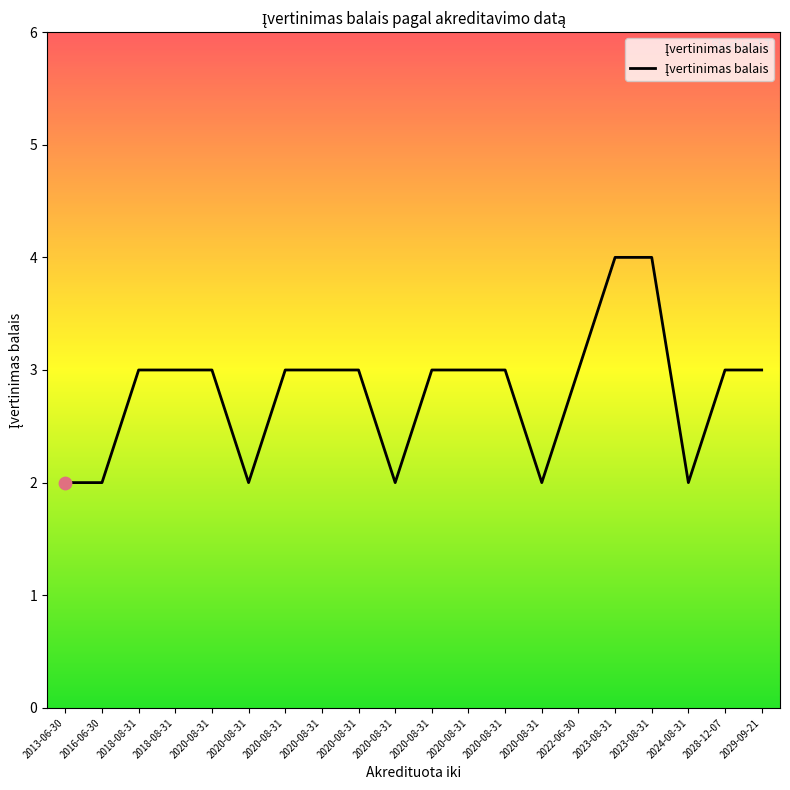

Which has a higher value, 2022-06-30 or 2020-08-31?

2022-06-30